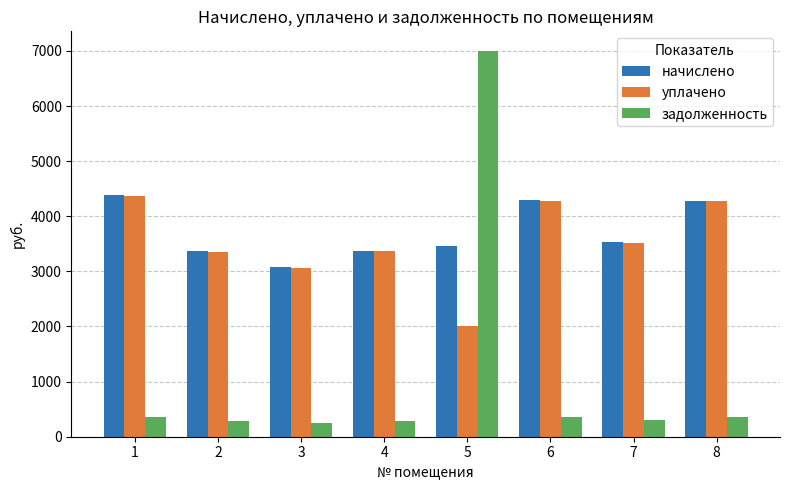

Is the value of начислено at 4 greater than the value of уплачено at 6?

No